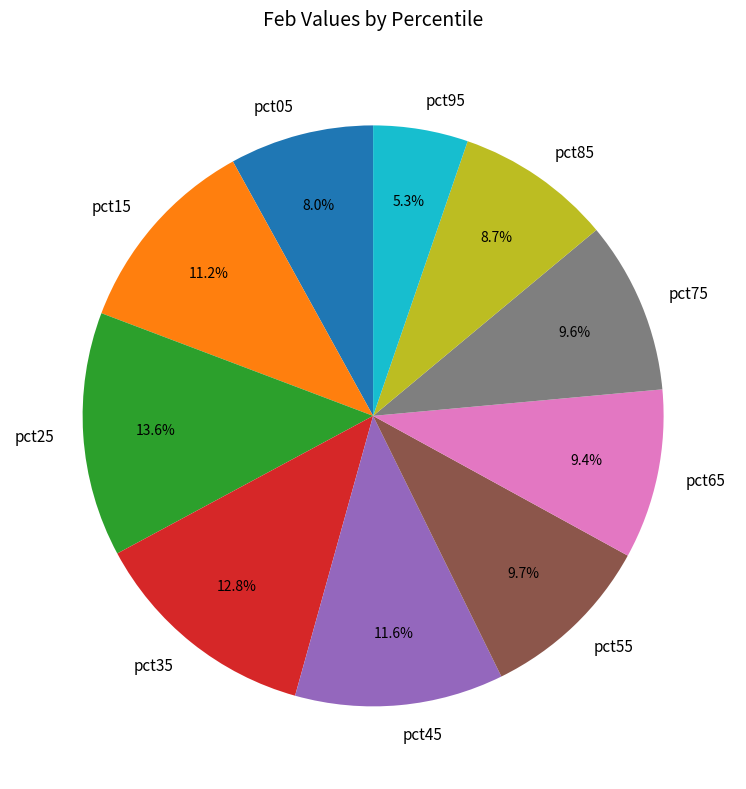

What percentage is the pct45 slice, to the nearest percent?

12%